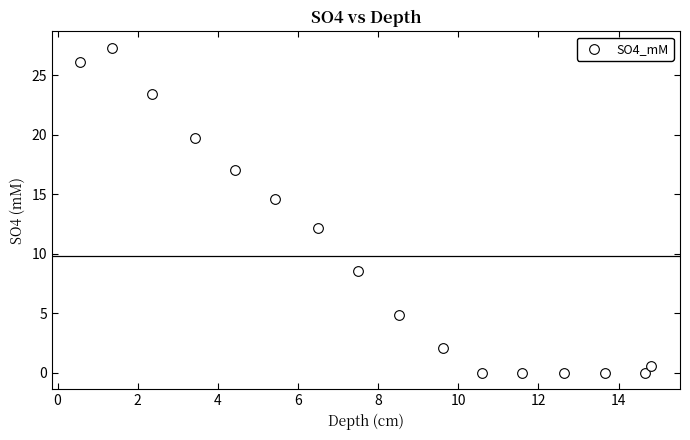

What is the range of X values (max minus min)?

14.2